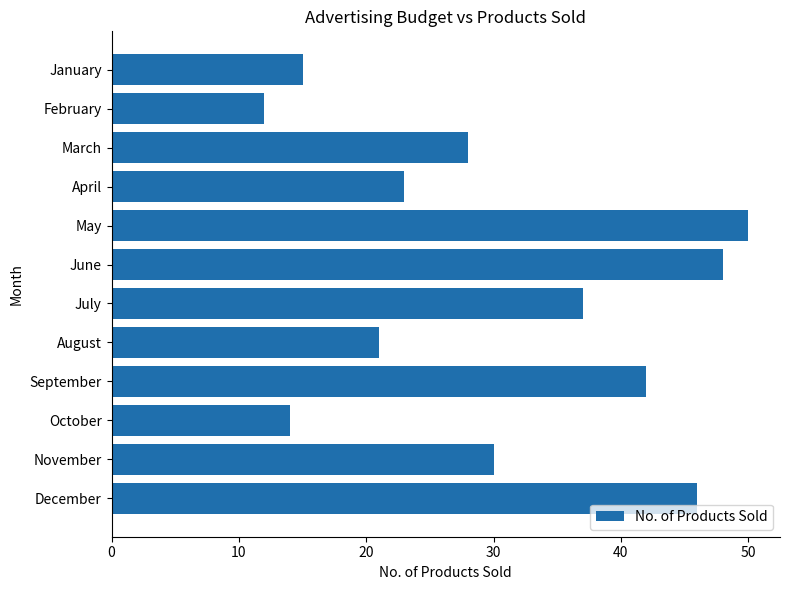

How many data points does each series have?

12